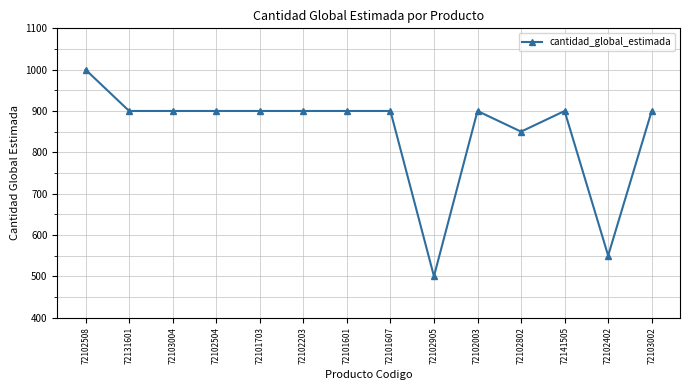

What position from the left is 72101703?

5